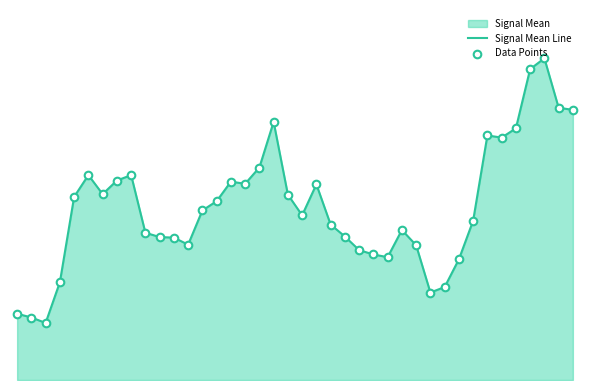

Is the value of Data Points at 14 greater than the value of Signal Mean Line at 27?

Yes